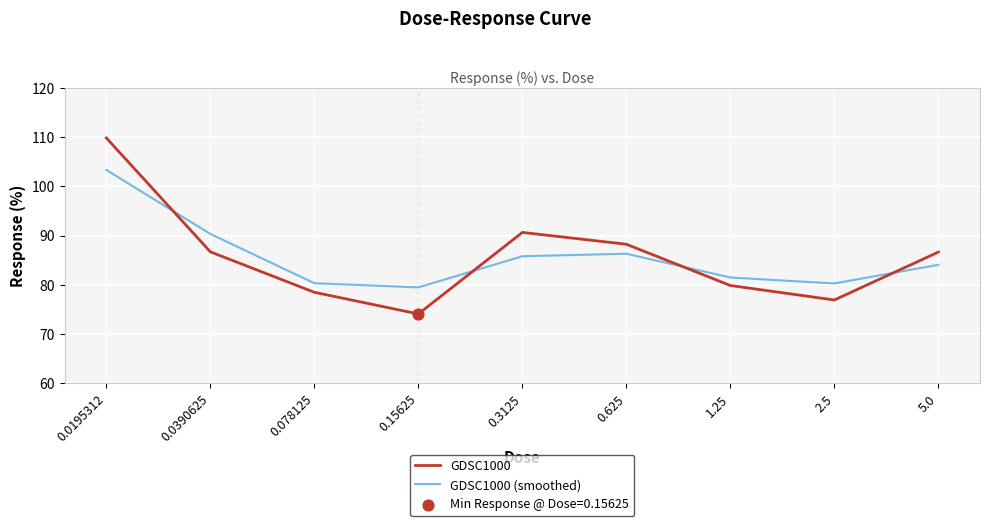

Which series changed the most between 0.078125 and 0.3125?

GDSC1000